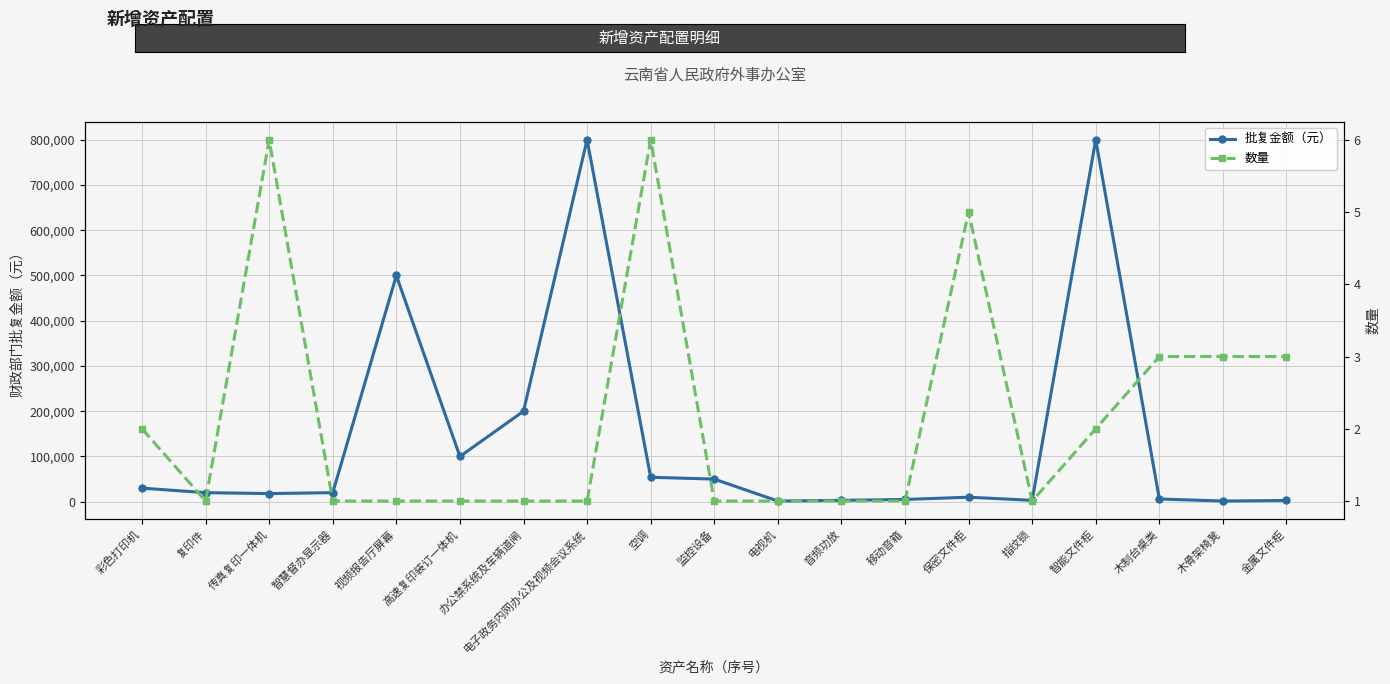

What is the total value across all series at 移动音箱?

5001